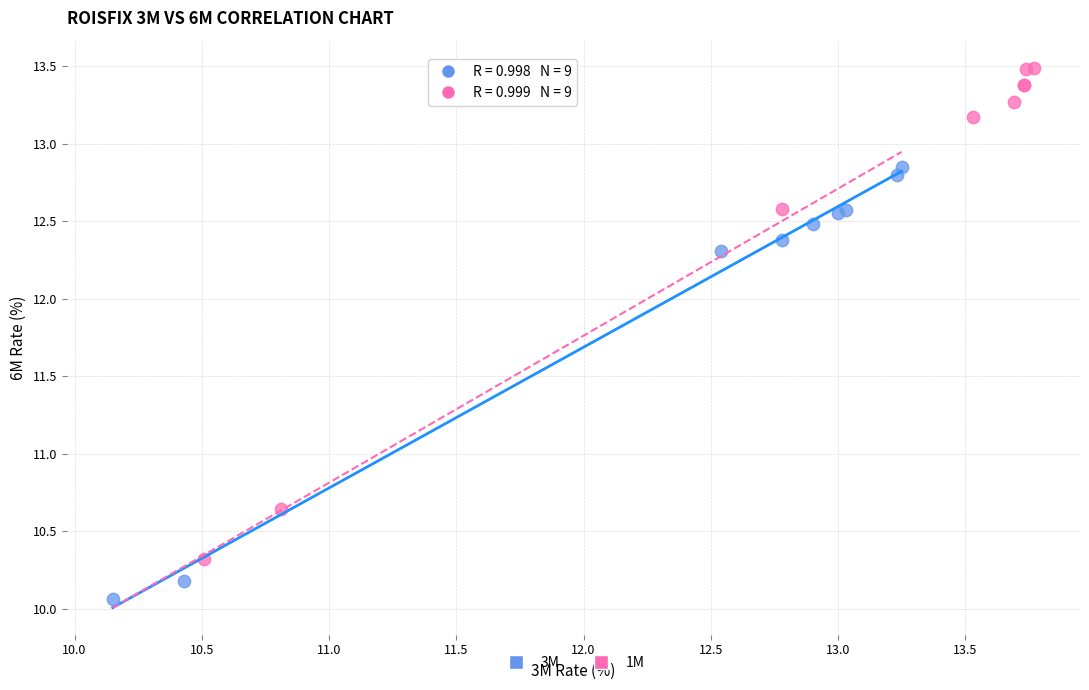

Which series reaches the minimum Y coordinate?

3M